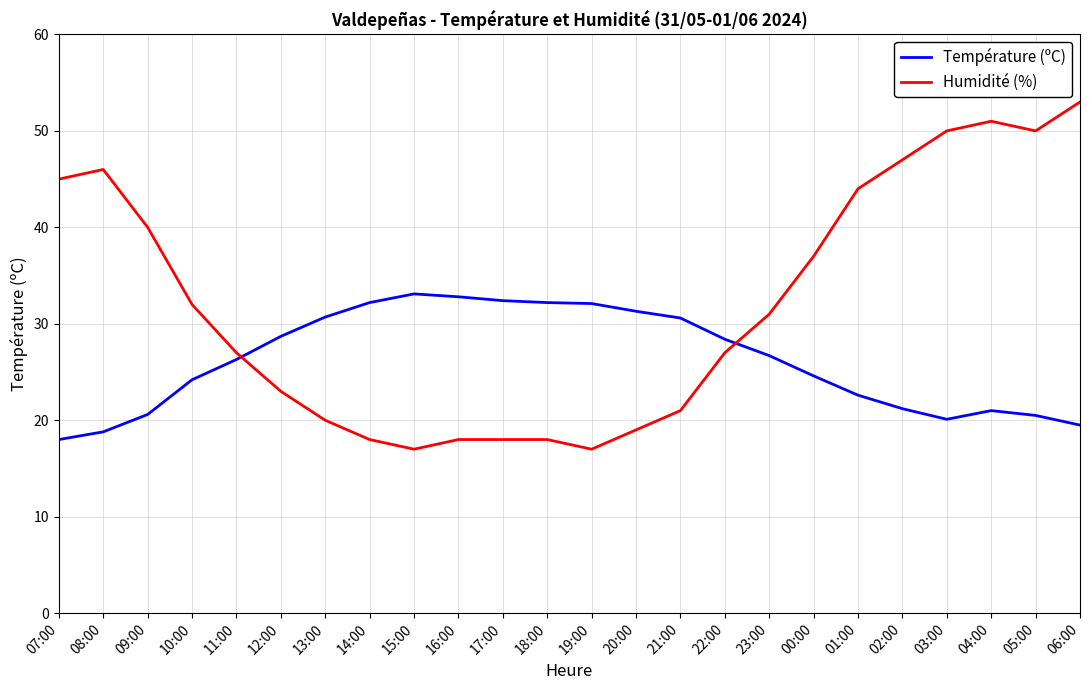

Does the chart have visible grid lines?

Yes